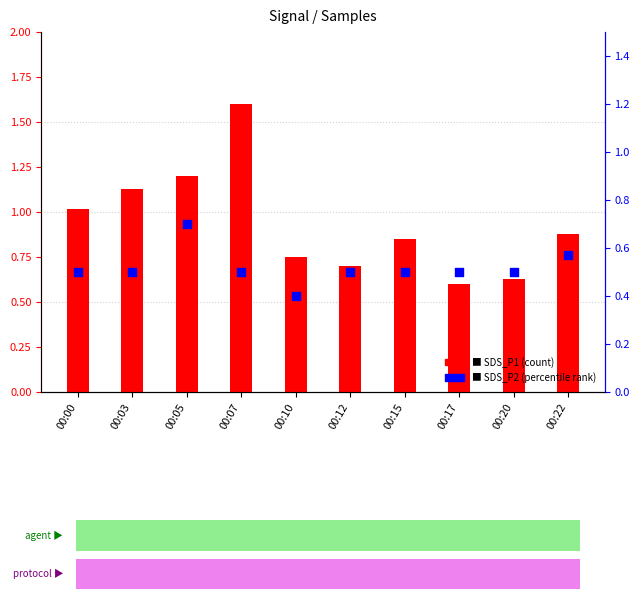

Which series has the widest spread of Y values?

SDS_P1